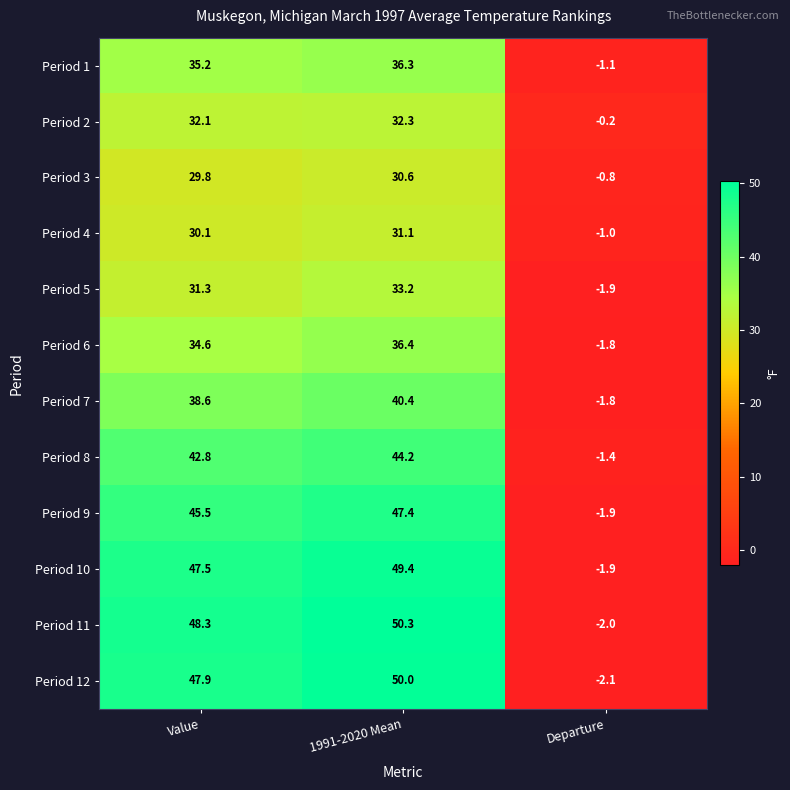

Rank the categories by Period 2 value from lowest to highest.

Departure, Value, 1991-2020 Mean